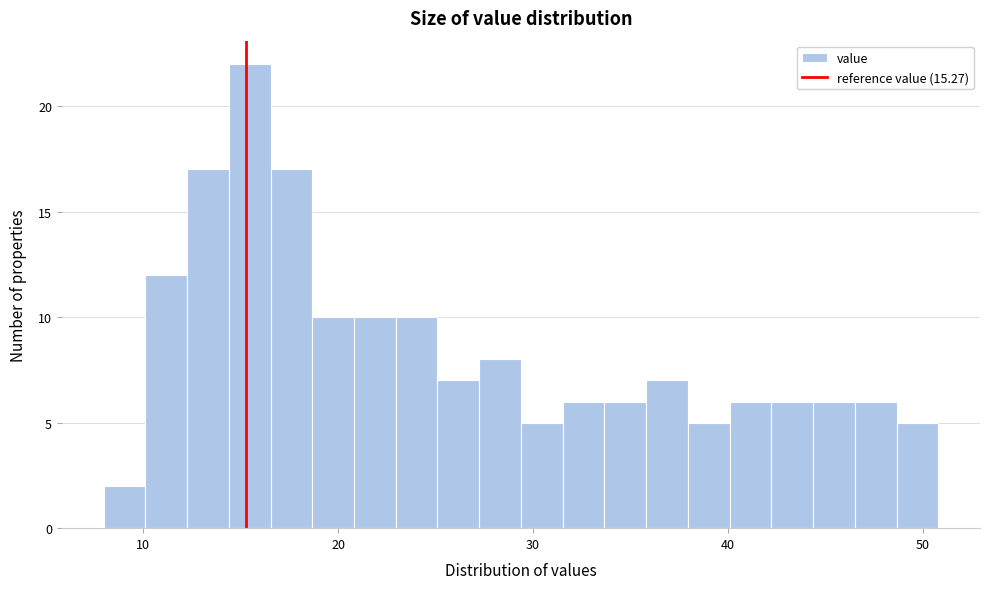

Read against the x-axis, roughly where is the centre of the tallest bar?

15